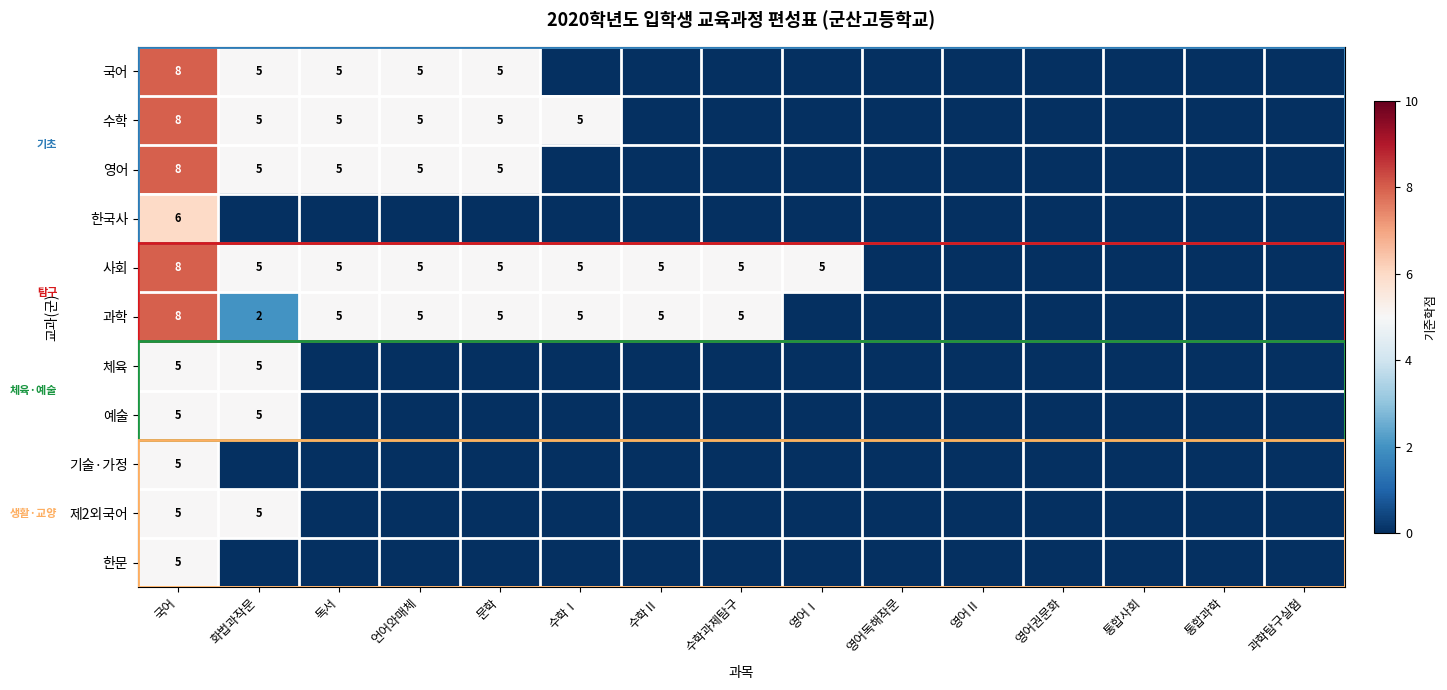

Is it true that 사회 equals 2 at 문학?

False